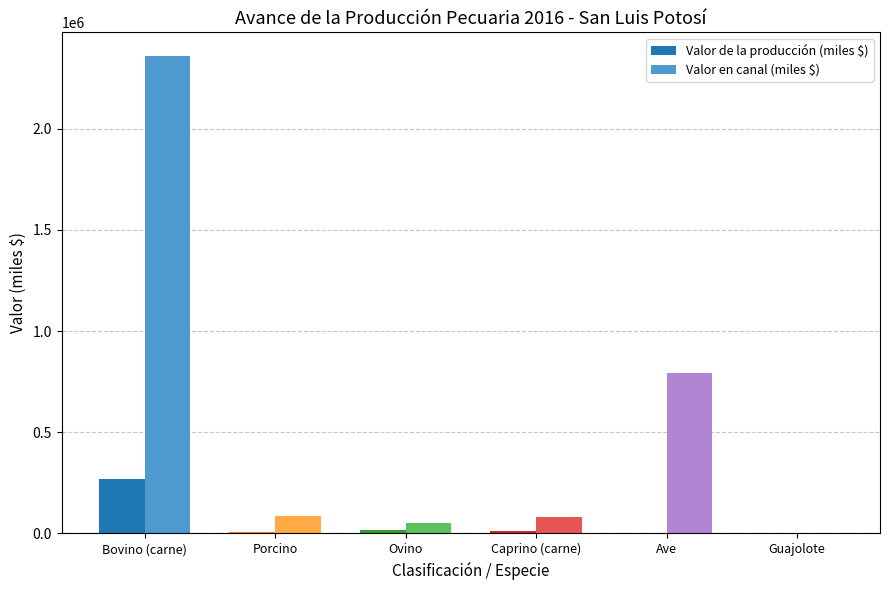

Read the Valor de la producción (miles $) value at Bovino (carne).

267626.6